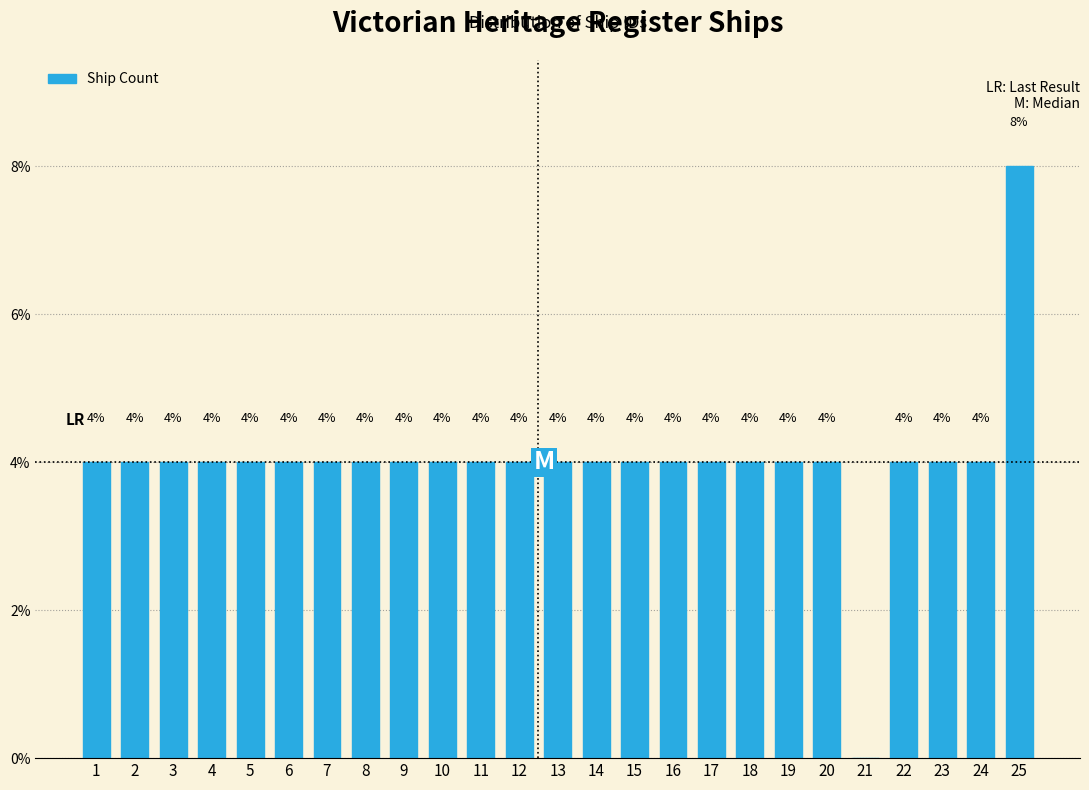

Reading left to right, transcribe all the data shown in this chart.

1=4	2=4	3=4	4=4	5=4	6=4	7=4	8=4	9=4	10=4	11=4	12=4	13=4	14=4	15=4	16=4	17=4	18=4	19=4	20=4	21=0	22=4	23=4	24=4	25=8